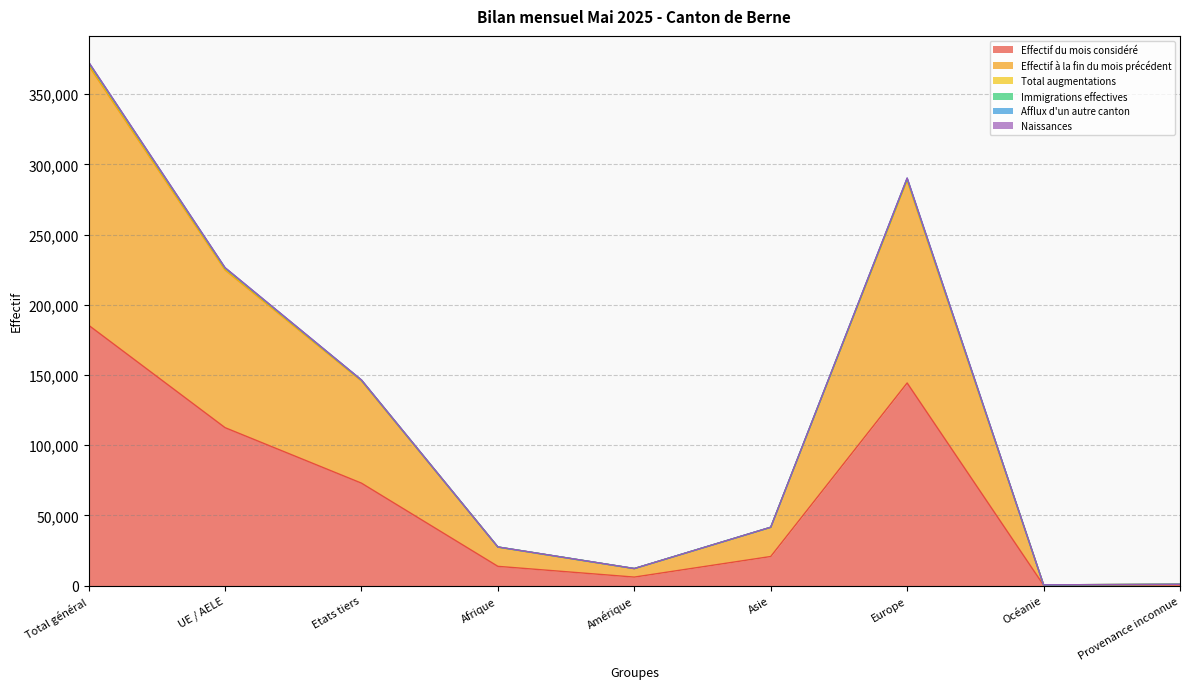

At how many categories does at least one series exceed 26218?

6